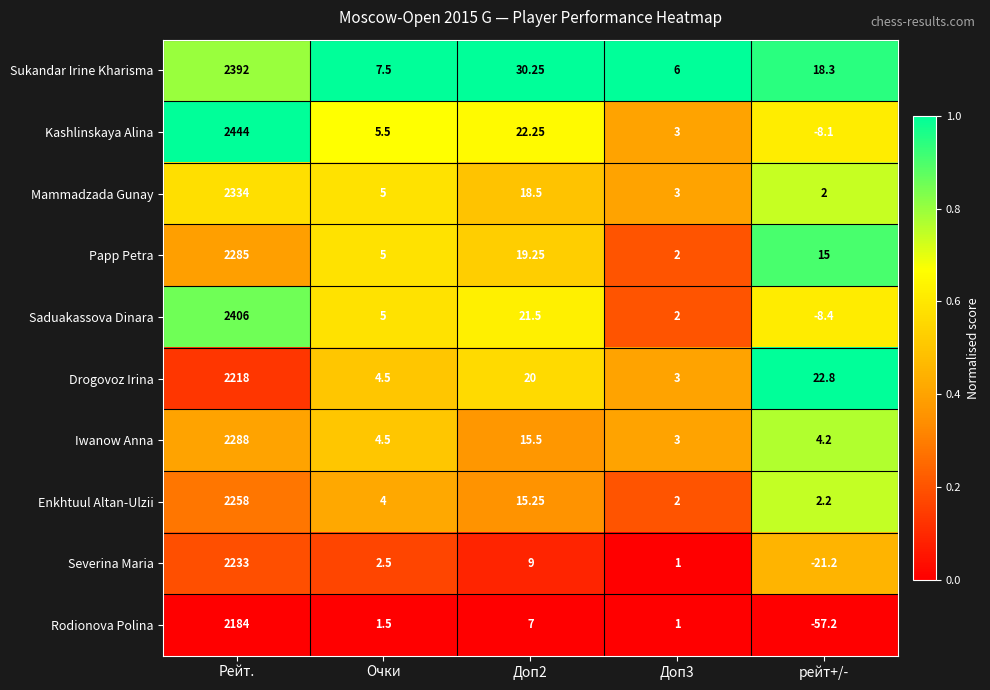

At which category does the chart reach its minimum across all series?

рейт+/-